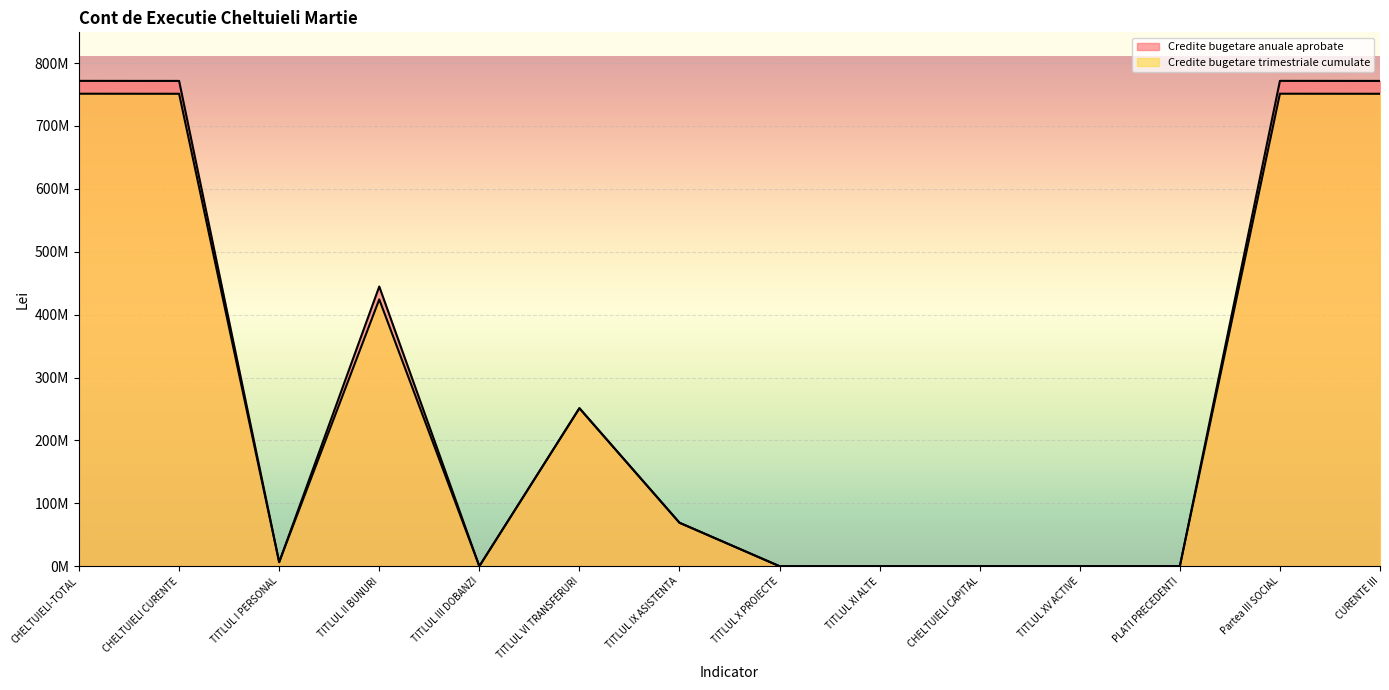

What is the sum of all Credite bugetare anuale aprobate values?

3858037800